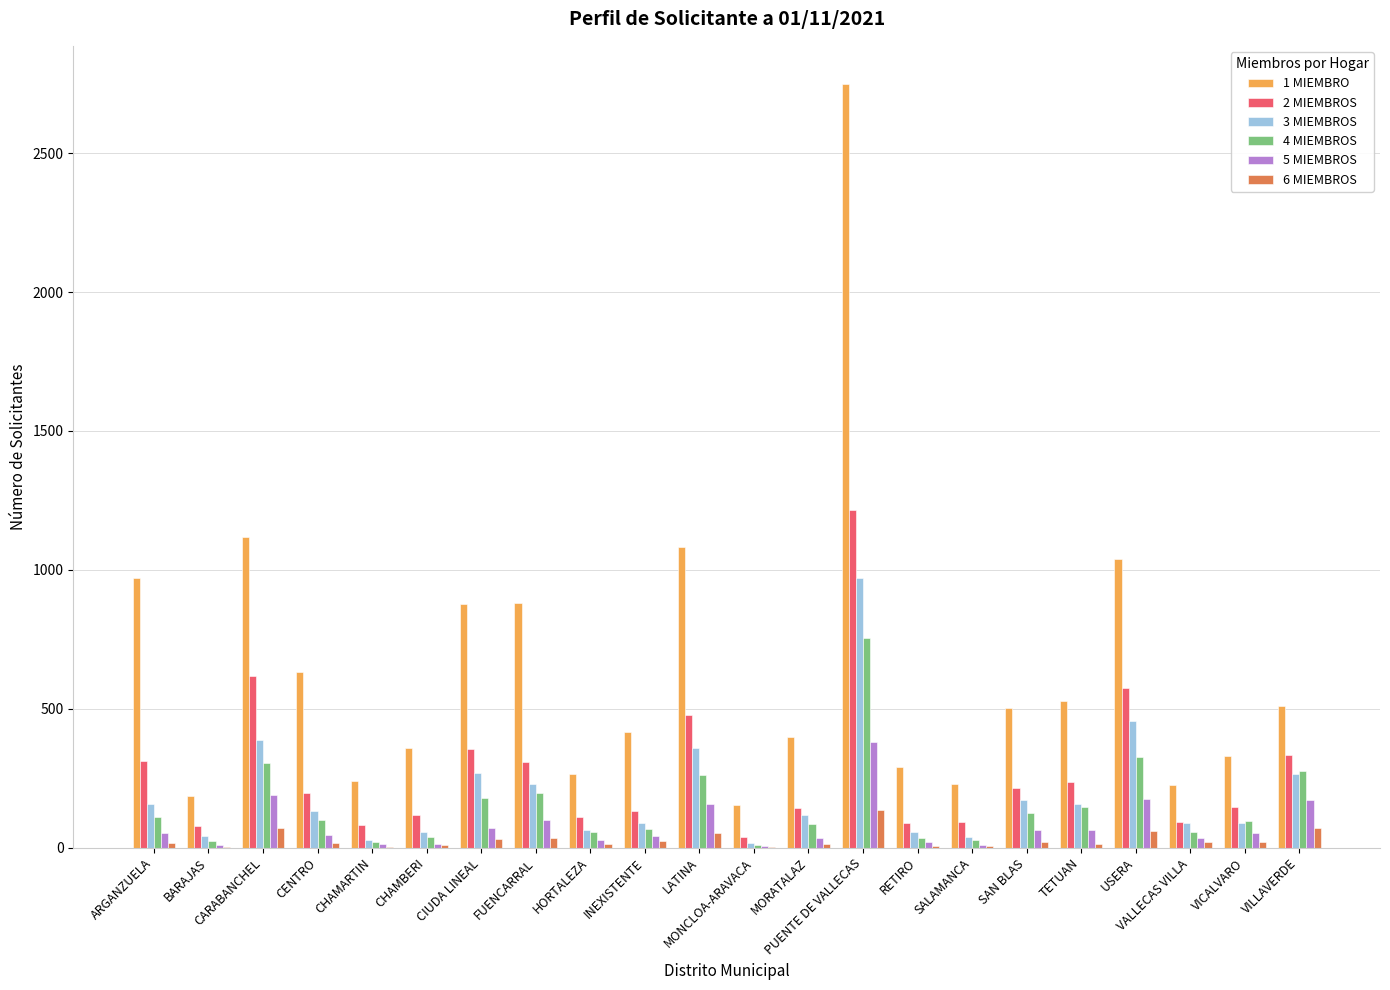

Is the value of 6 MIEMBROS at HORTALEZA greater than the value of 1 MIEMBRO at PUENTE DE VALLECAS?

No